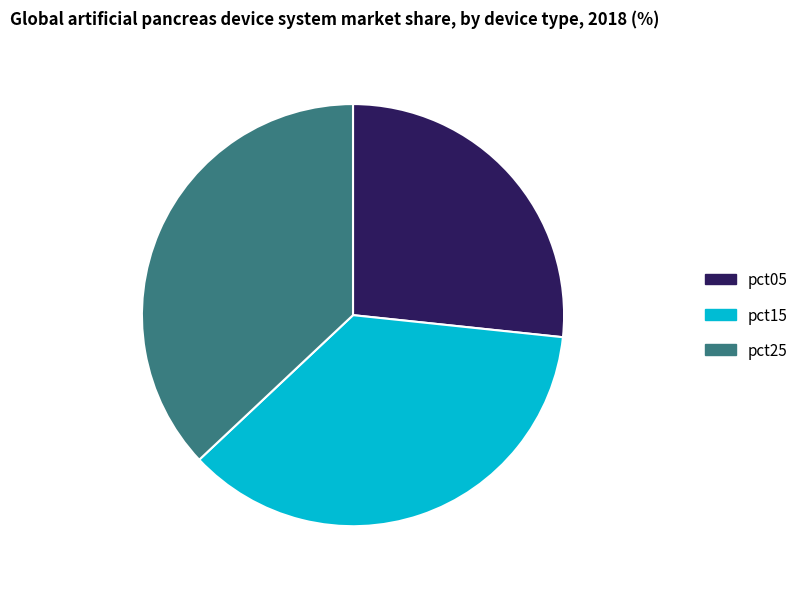

Is there any slice that represents more than half of the pie?

No